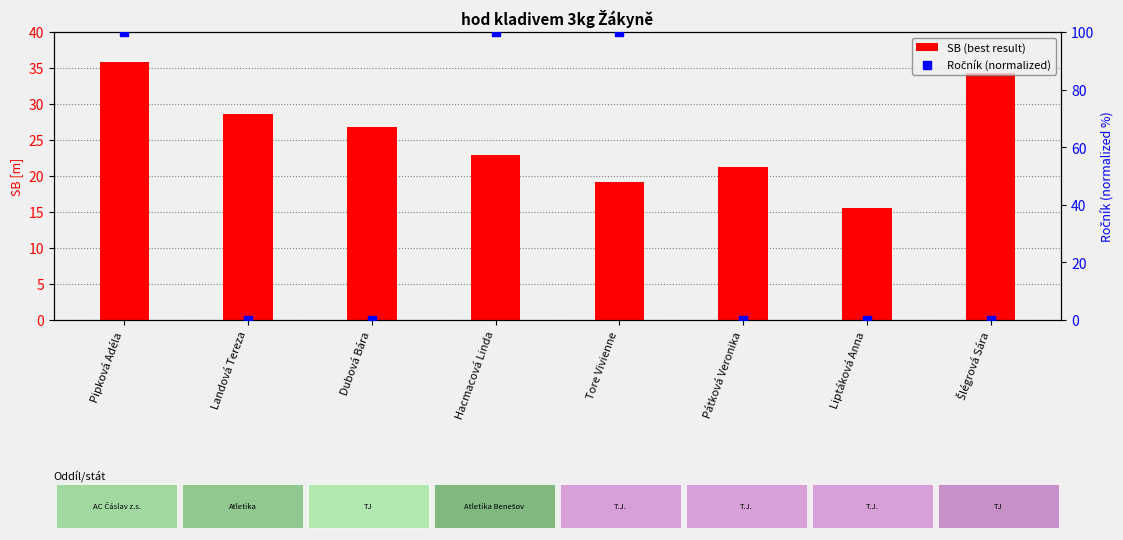

Which series reaches the maximum Y coordinate?

Ročník (normalized)